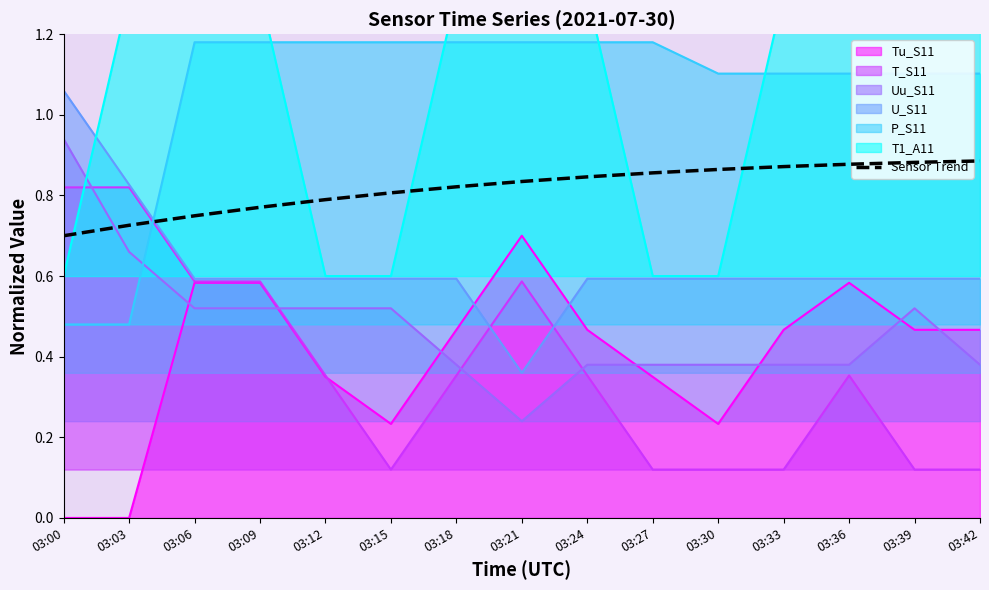

What is the change in value from 03:00 to 03:15?

+0.1